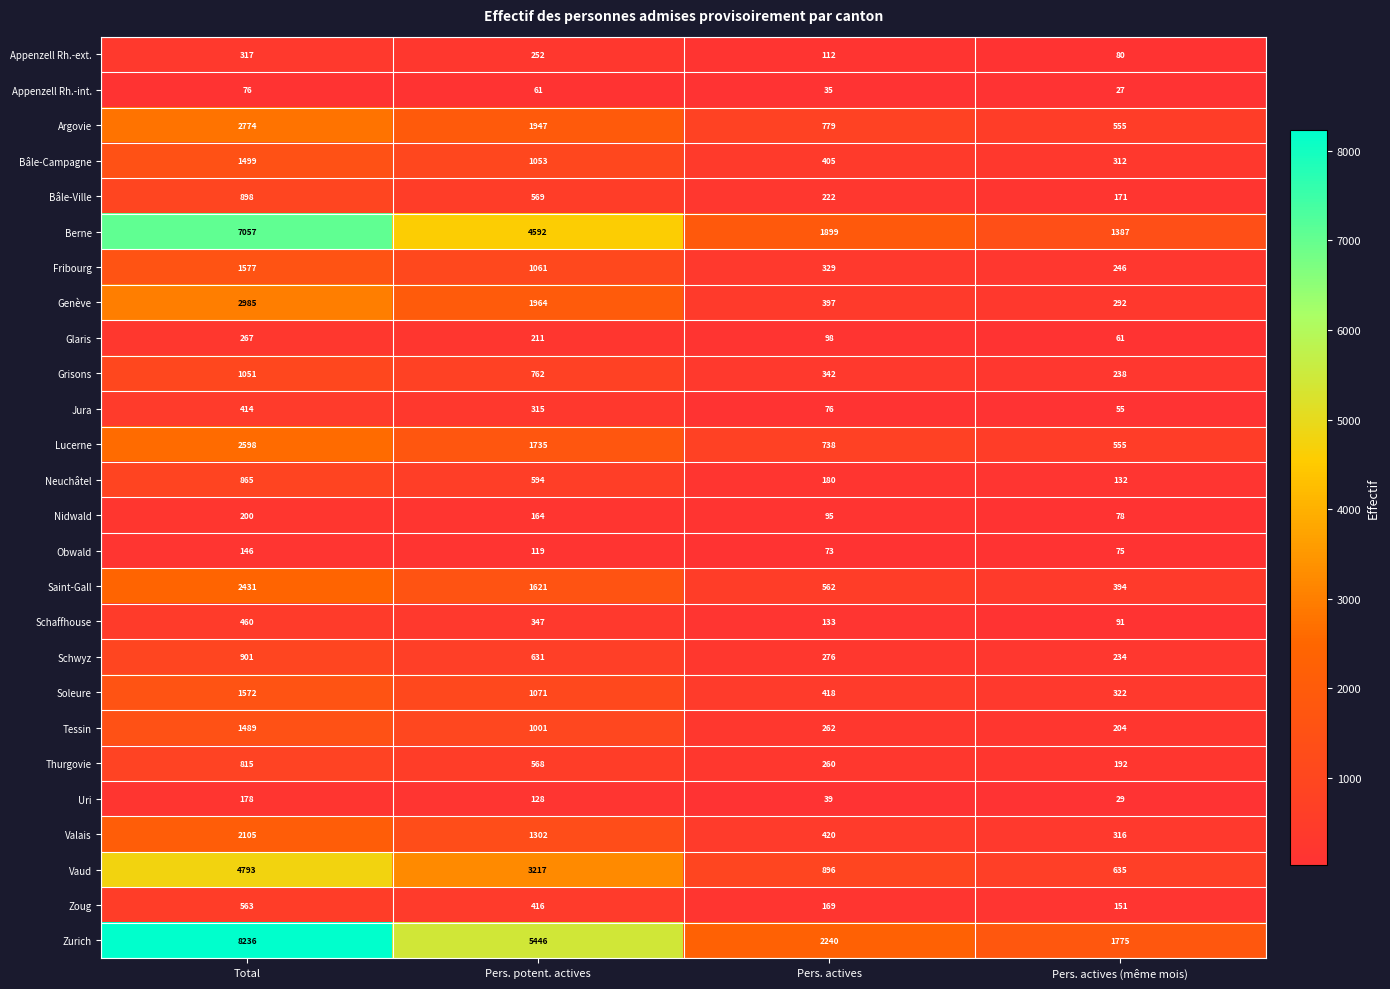

Read the Jura value at Total, to the nearest 50.

400